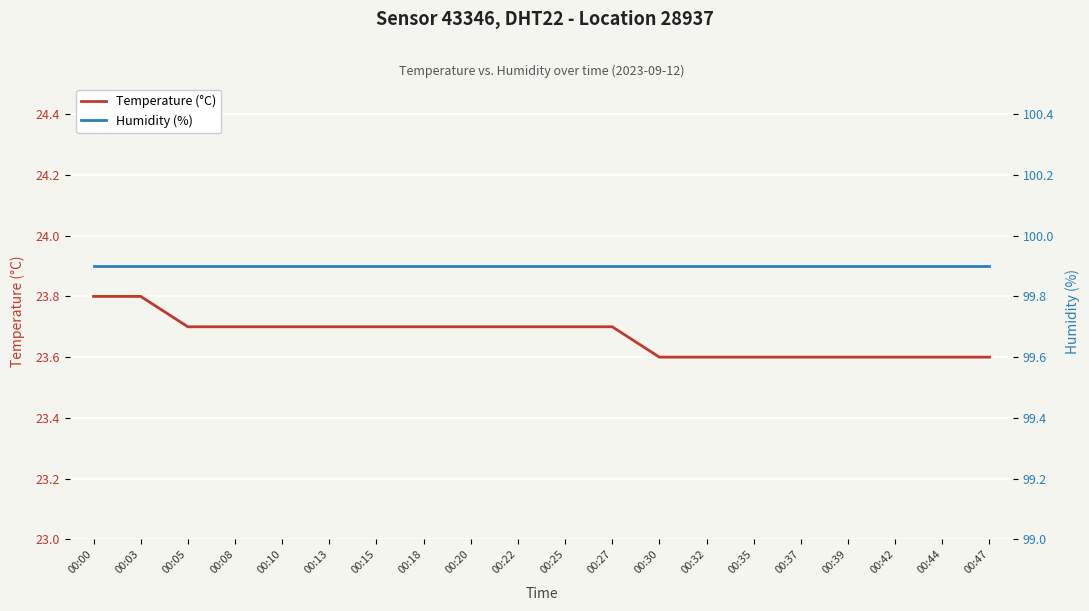

Rank the series by their average value, from lowest to highest.

Temperature (°C), Humidity (%)